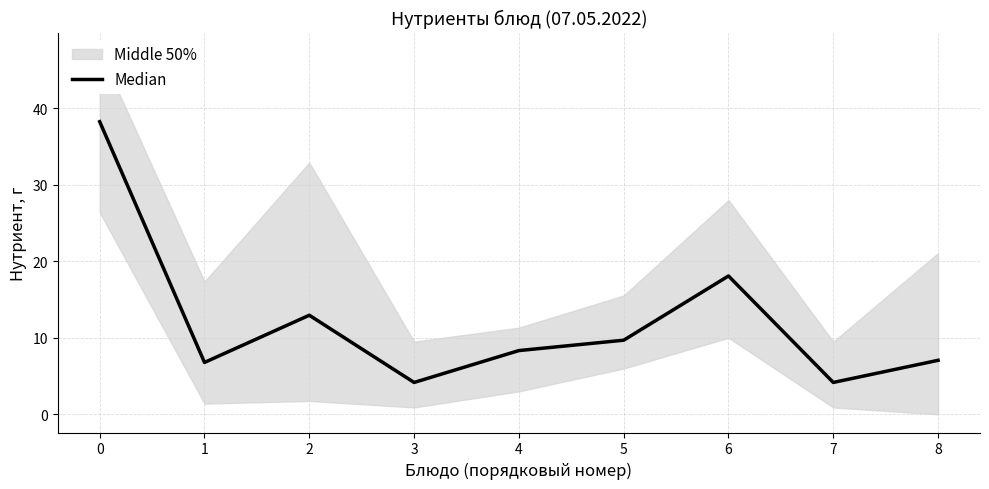

What is the difference between the maximum and minimum values?

34.1